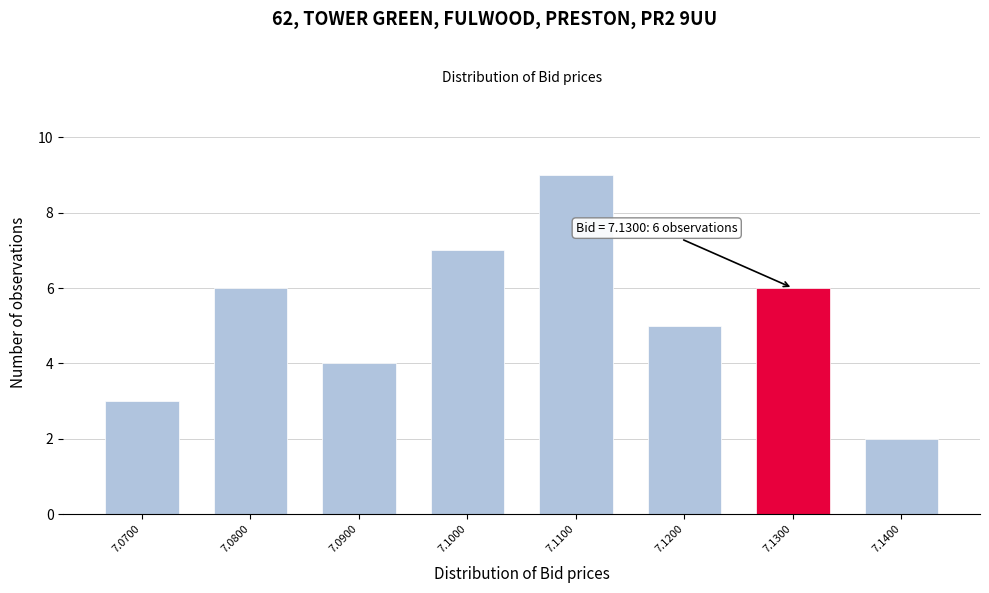

Reading right to left, list all the values displayed in this chart.

7.1400=2	7.1300=6	7.1200=5	7.1100=9	7.1000=7	7.0900=4	7.0800=6	7.0700=3